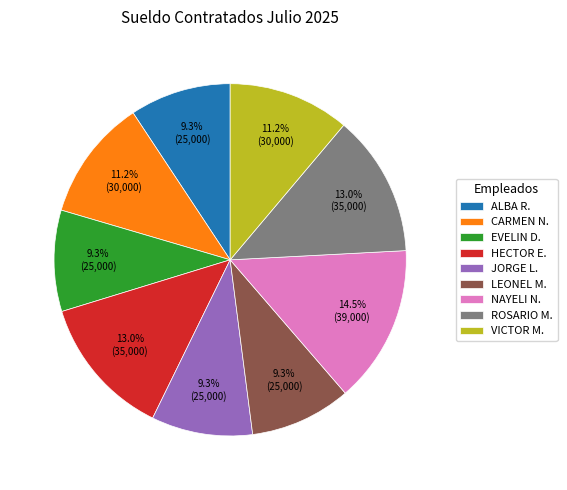

What is the largest slice in the pie chart?

NAYELI N.